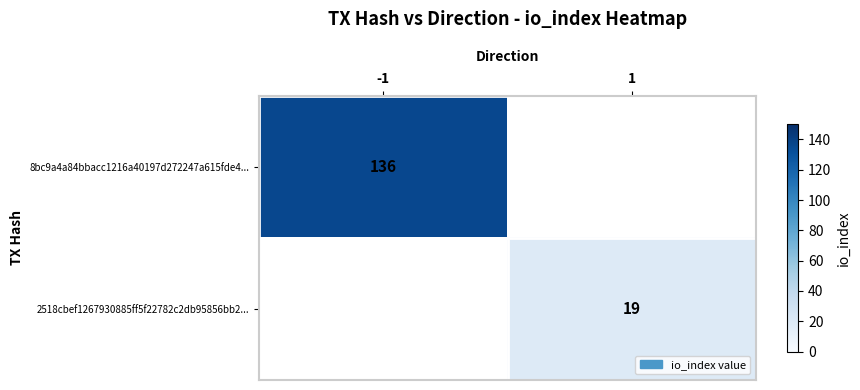

The value of 2518cbef1267930885ff5f22782c2db95856bb2... at 1 is 19. True or false?

True